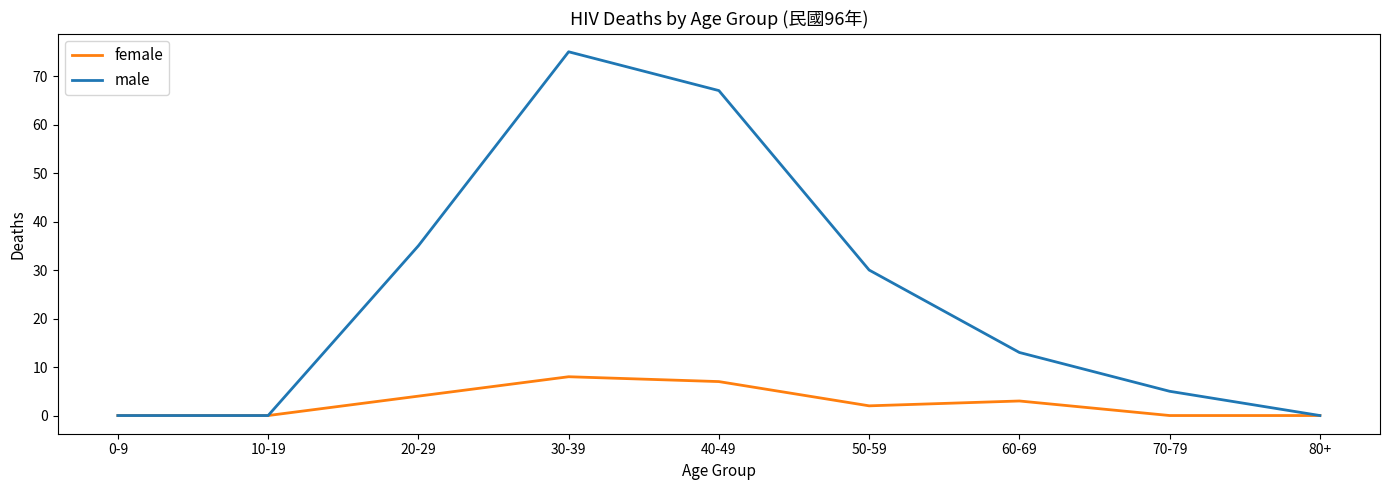

At which category is the sum across all series the highest?

30-39